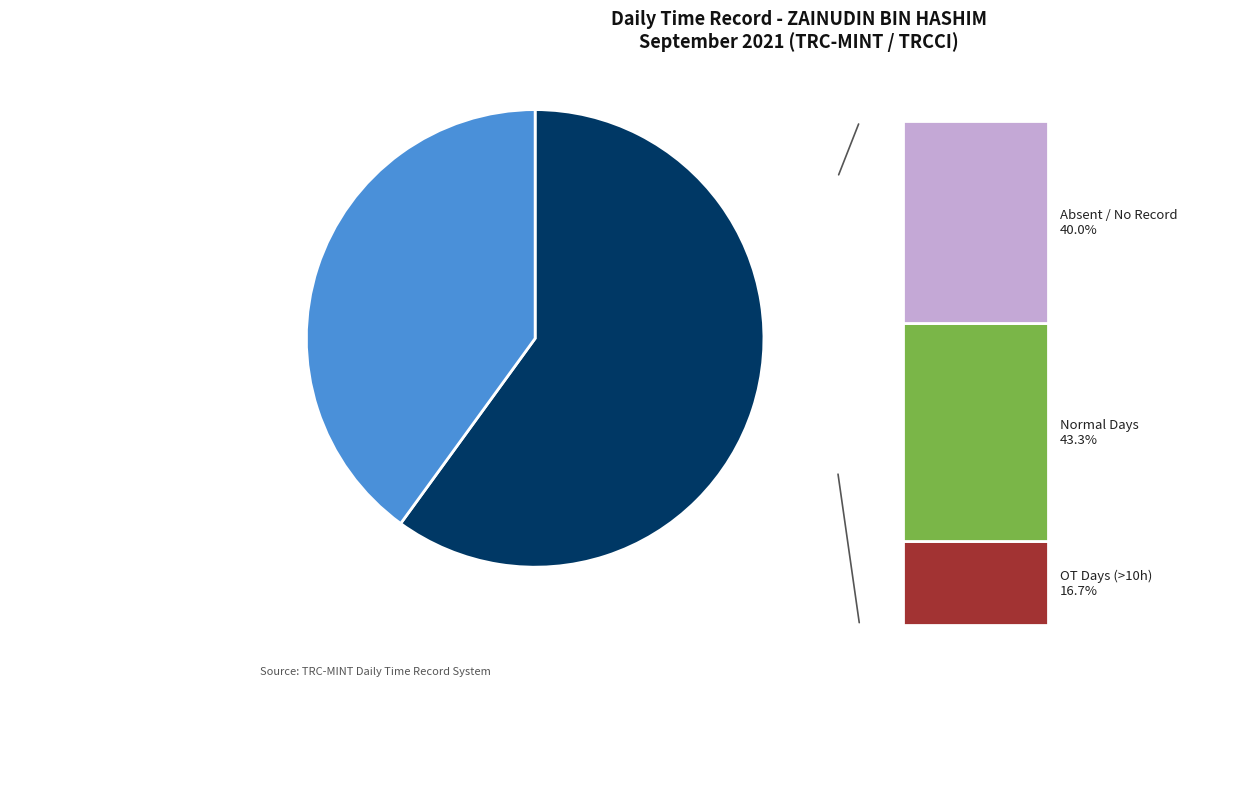

Does any single category account for the majority?

Yes